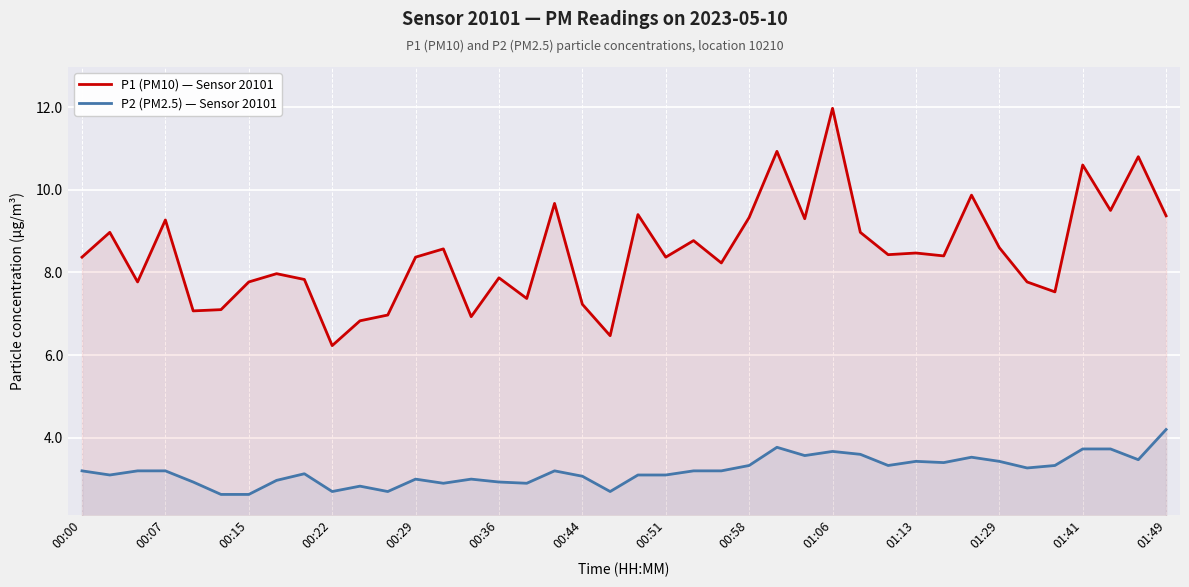

Does the chart display data point markers on the line(s)?

No